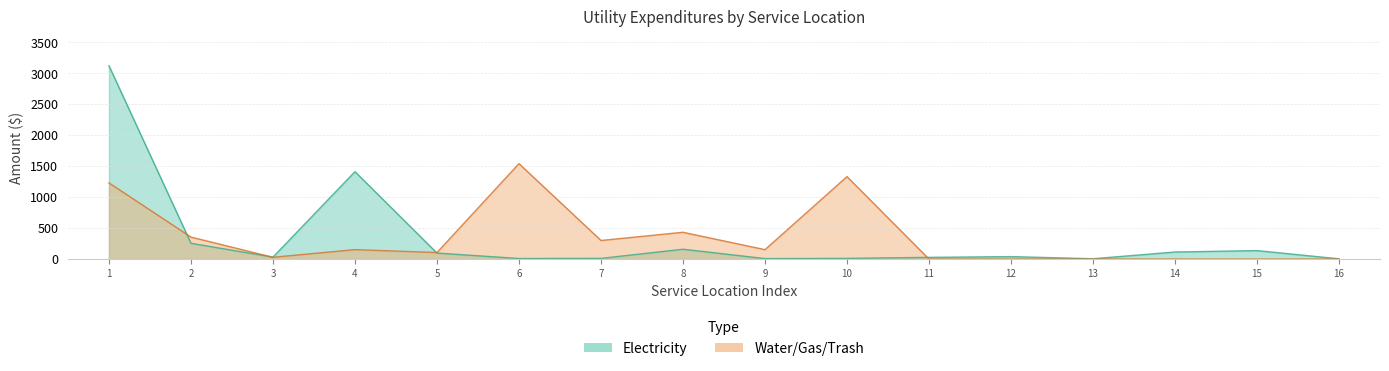

What is the maximum value shown in the chart?

3123.7